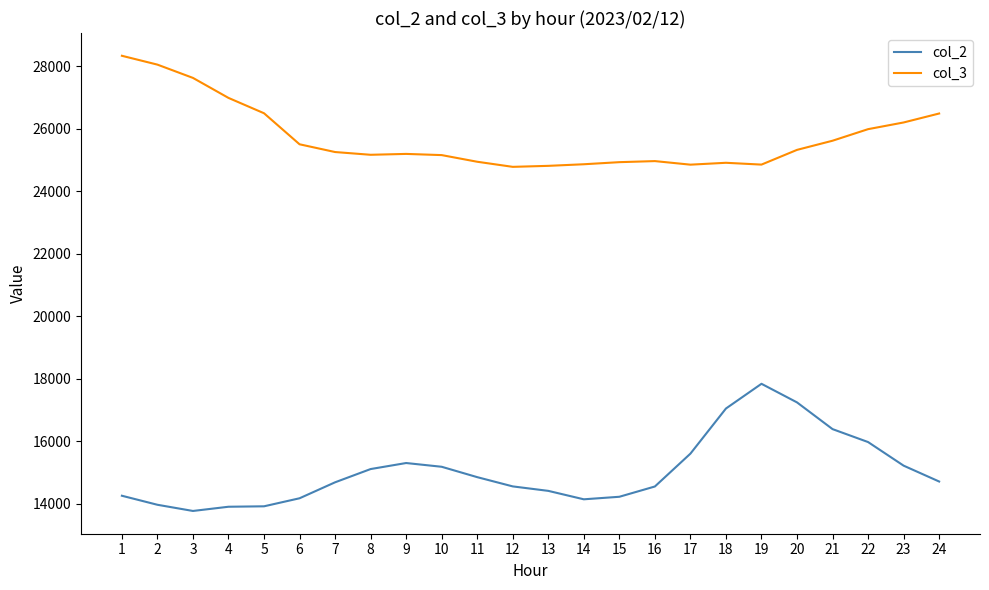

What is the average value of the col_2 series?

15050